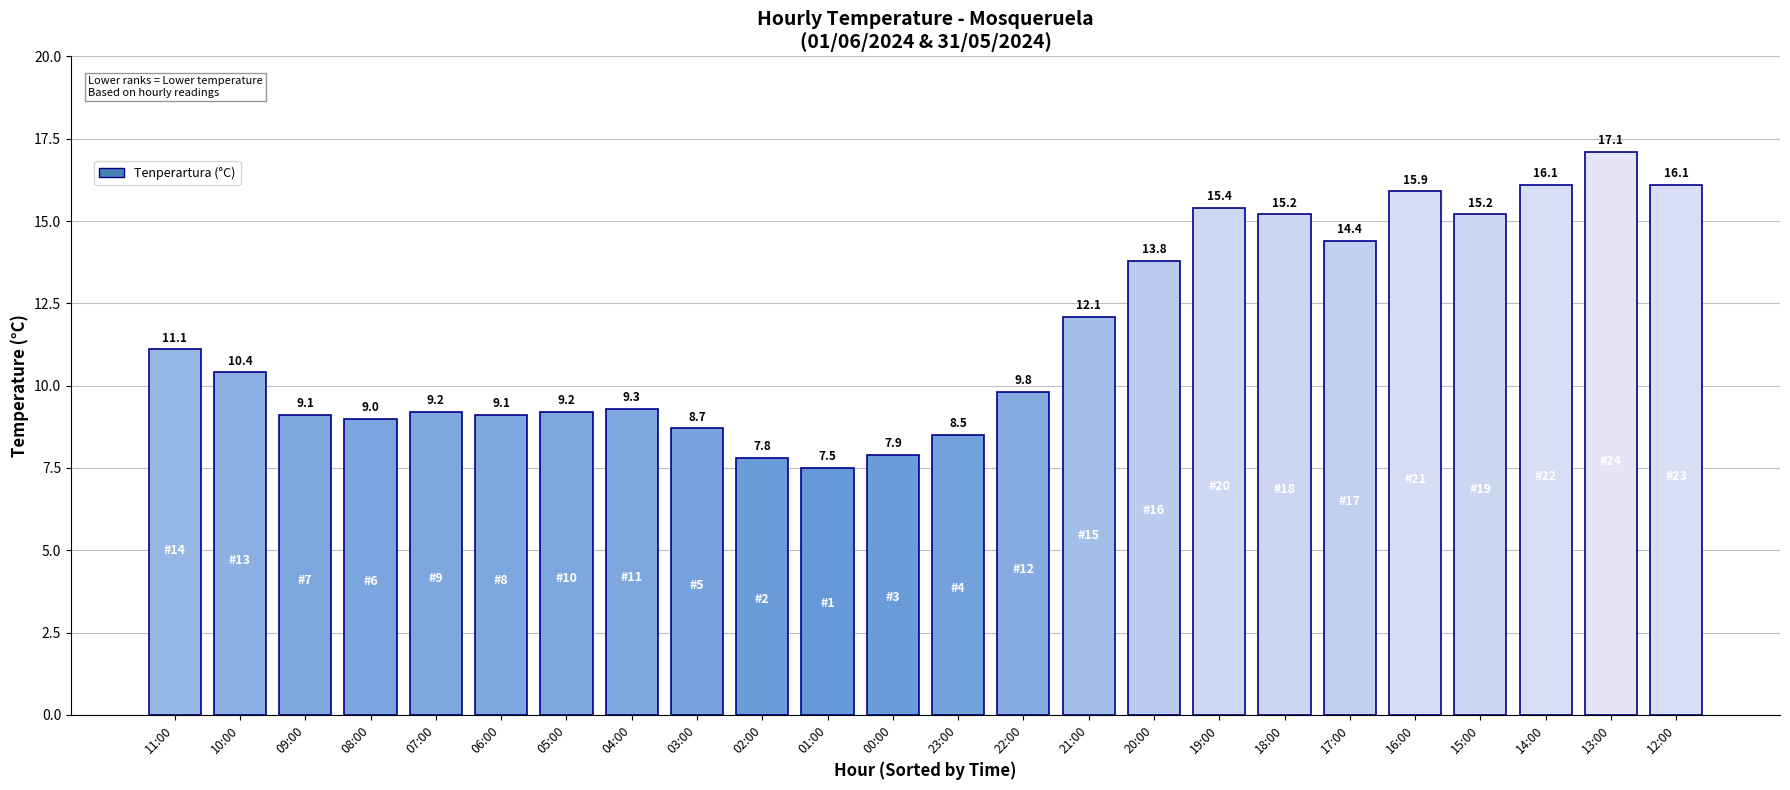

What is the change in value from 09:00 to 12:00?

+7.0